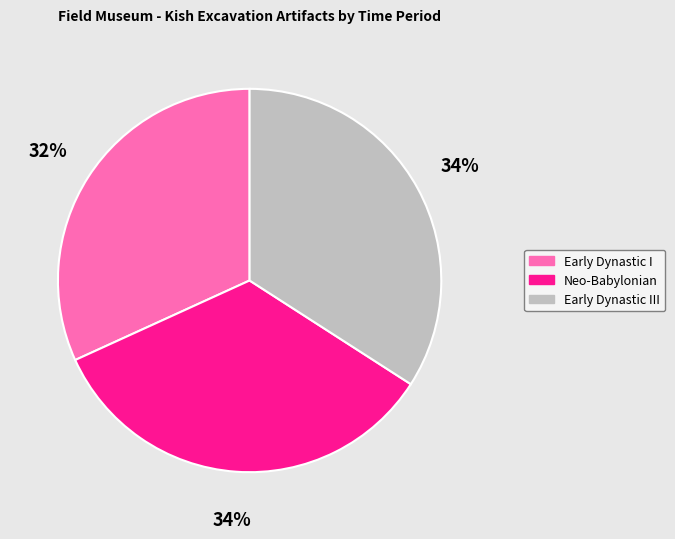

Which category has the smallest portion of the pie?

Early Dynastic I